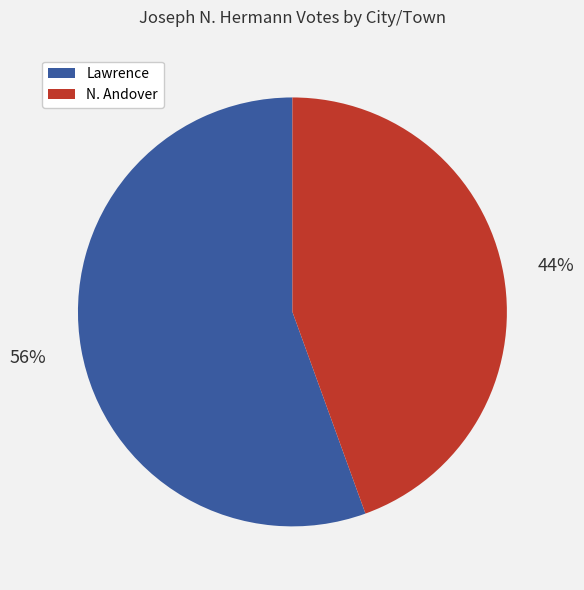

Which slice is the largest?

Lawrence